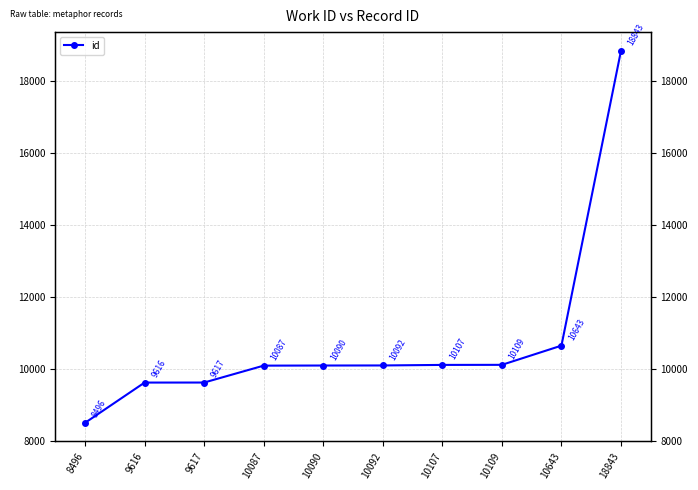

What is the difference between the values at 9617 and 18843?

9226